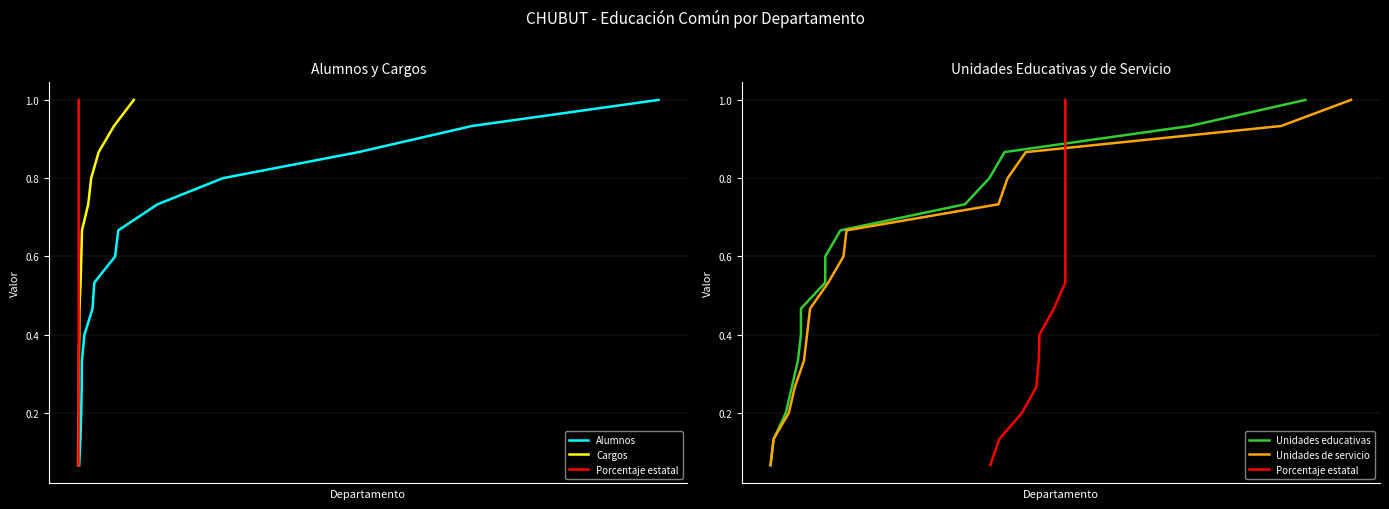

At 7, list the series in order from smallest to largest.

Alumnos, Cargos, Porcentaje estatal, Unidades educativas, Unidades de servicio